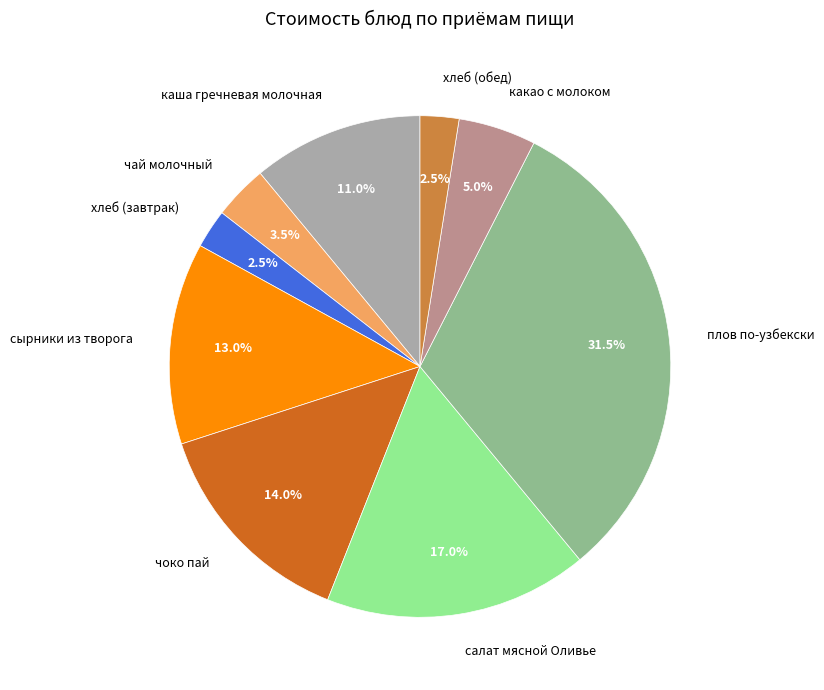

Count the number of slices in the pie.

9